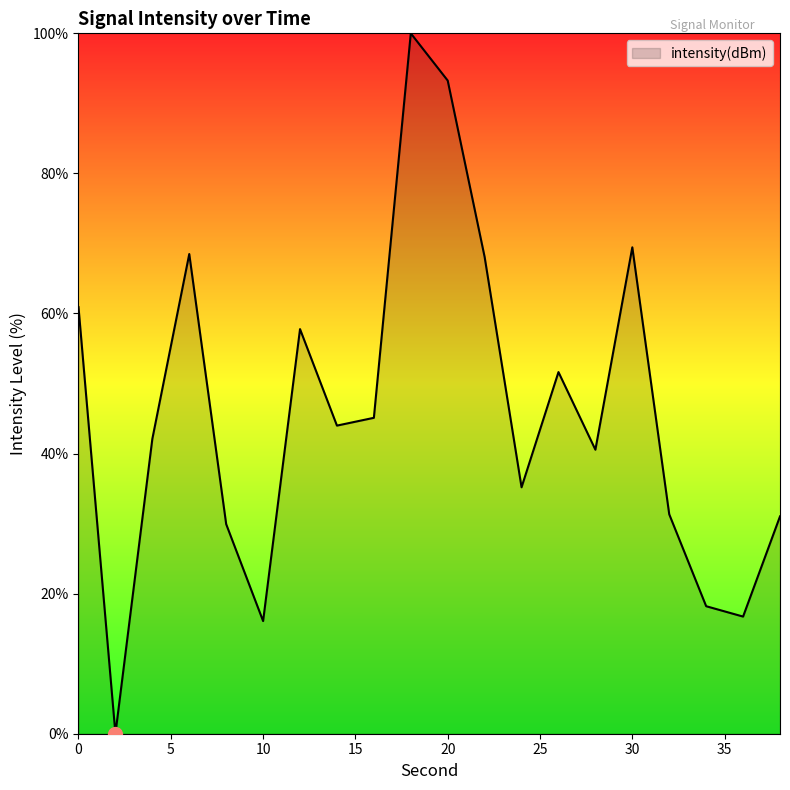

Count the number of categories in the chart.

20